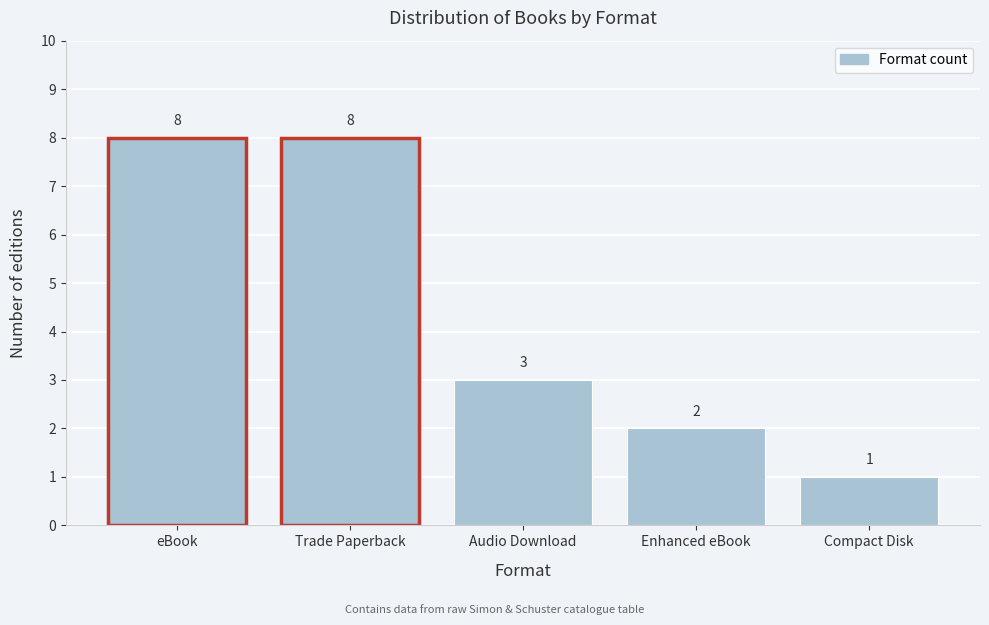

Reading left to right, transcribe all the data shown in this chart.

eBook=8	Trade Paperback=8	Audio Download=3	Enhanced eBook=2	Compact Disk=1